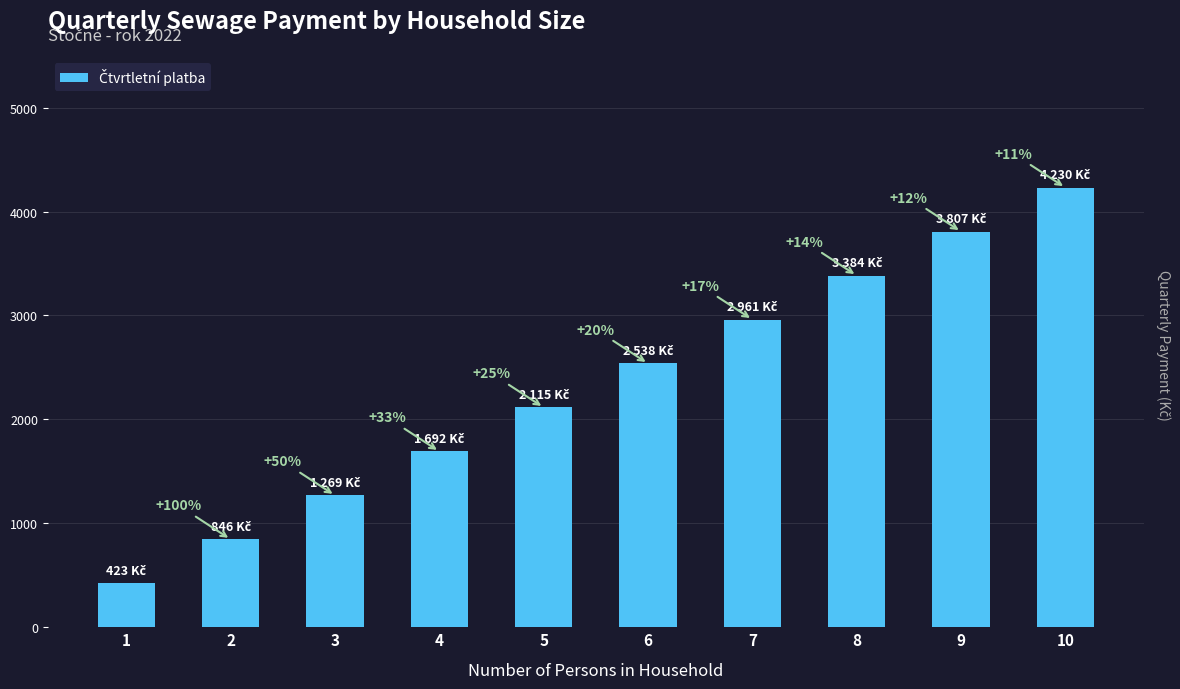

Are the bars horizontal?

No